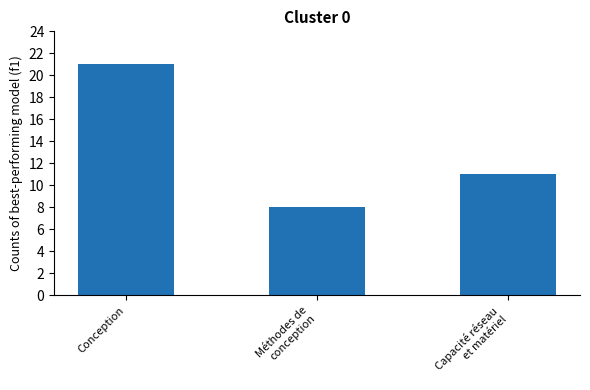

Reading right to left, what are all the values shown in this chart?

11	8	21